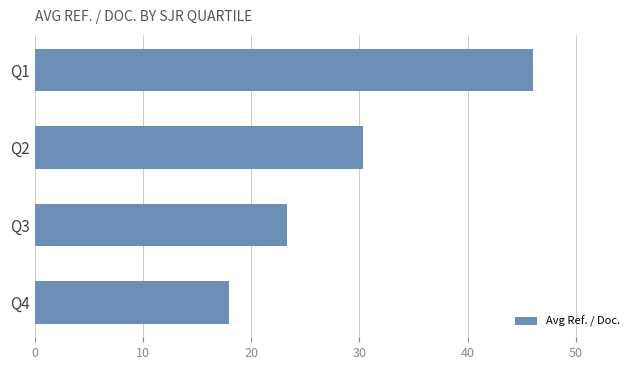

True or false: the data shows 23.3 at Q3.

True